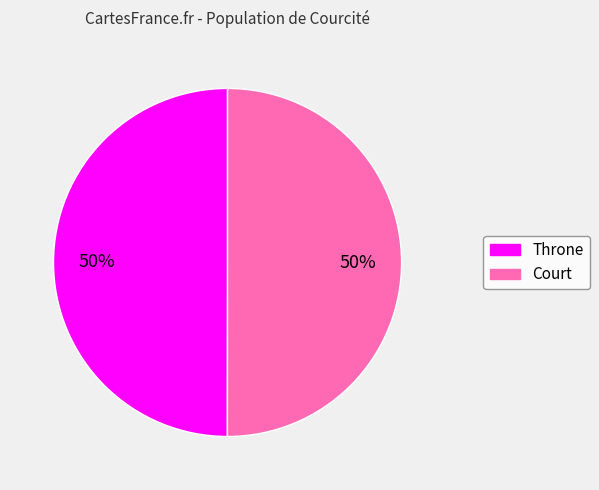

Combined, do Throne and Court account for over 50%?

Yes